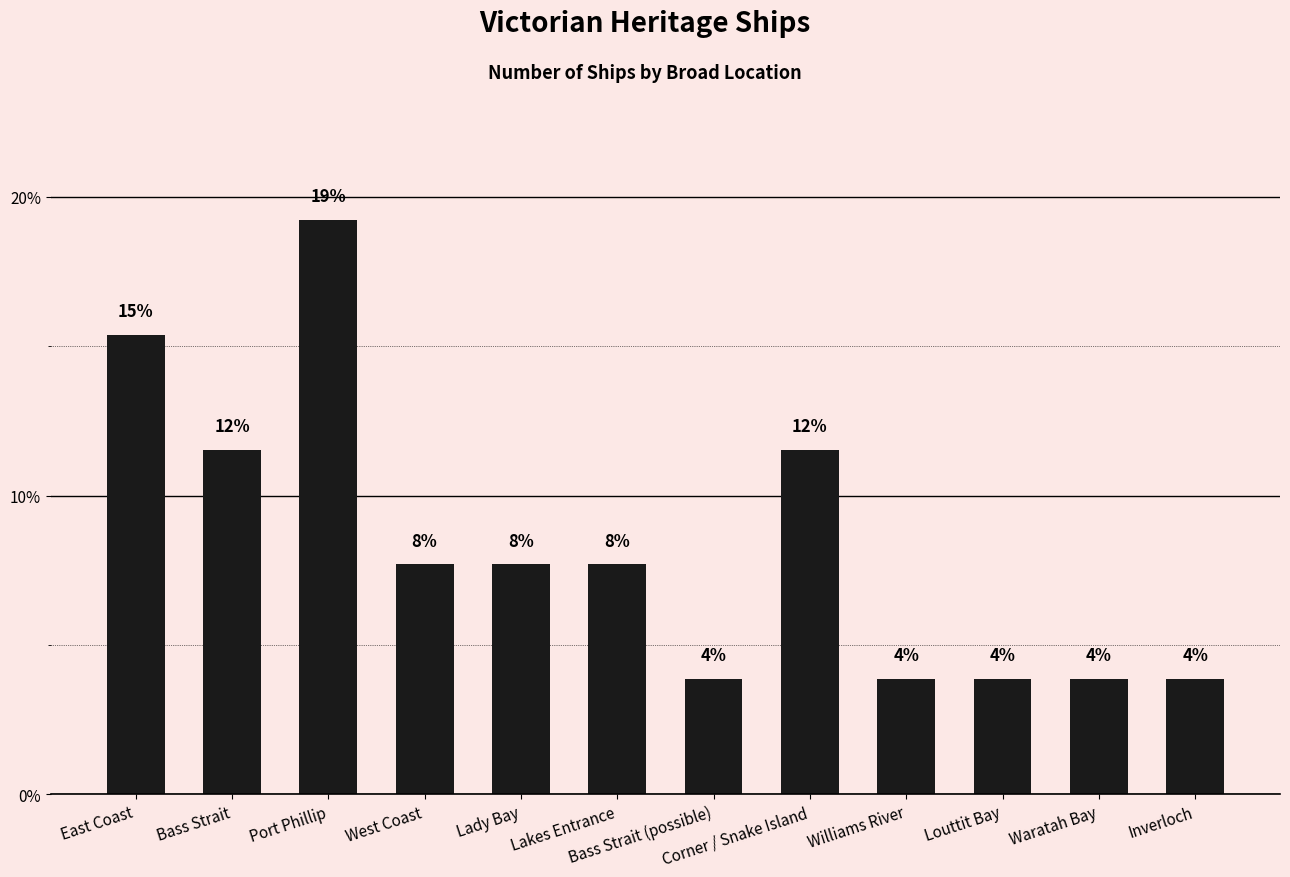

How many bars are there in total?

12